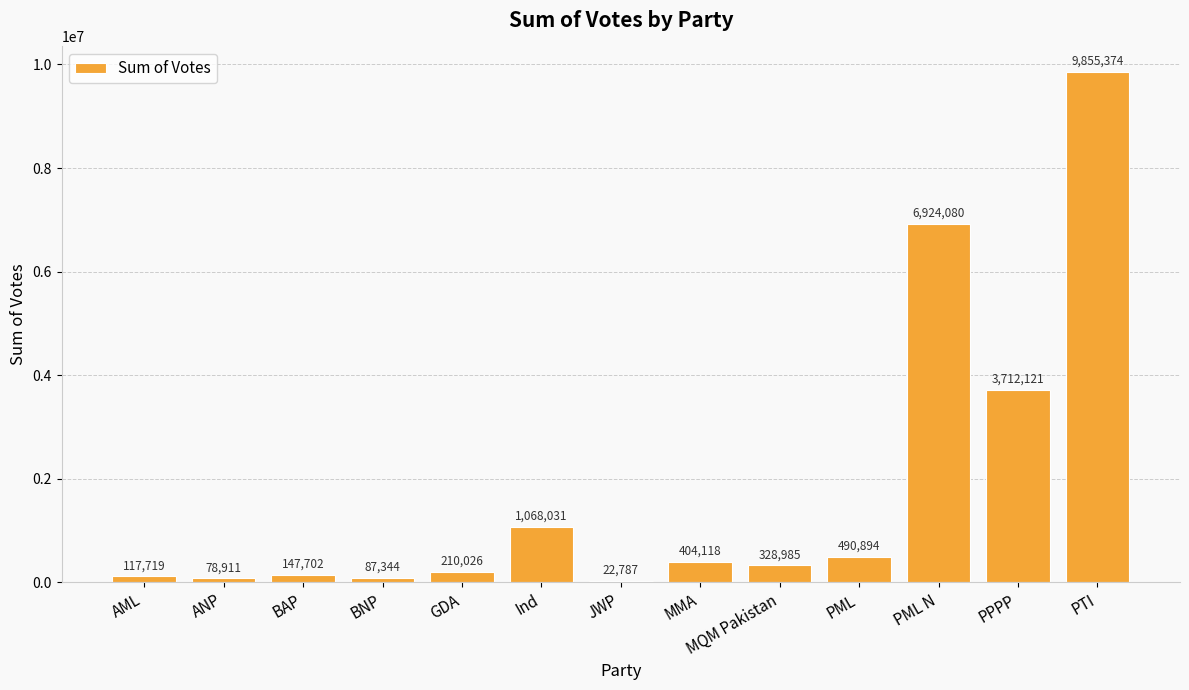

At which category does the chart reach its peak across all series?

PTI